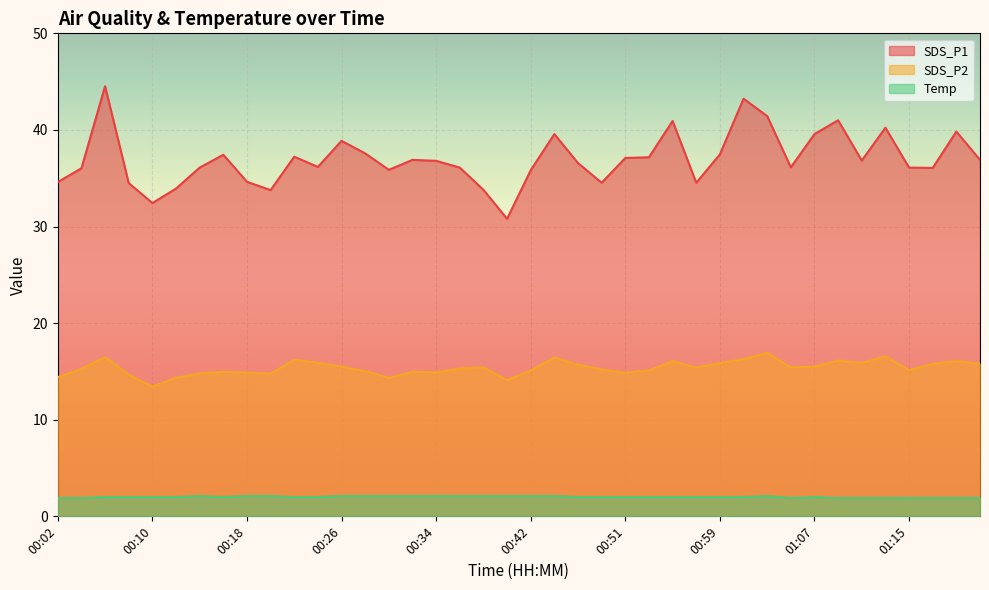

Rank the series at 00:59 from lowest to highest value.

Temp, SDS_P2, SDS_P1